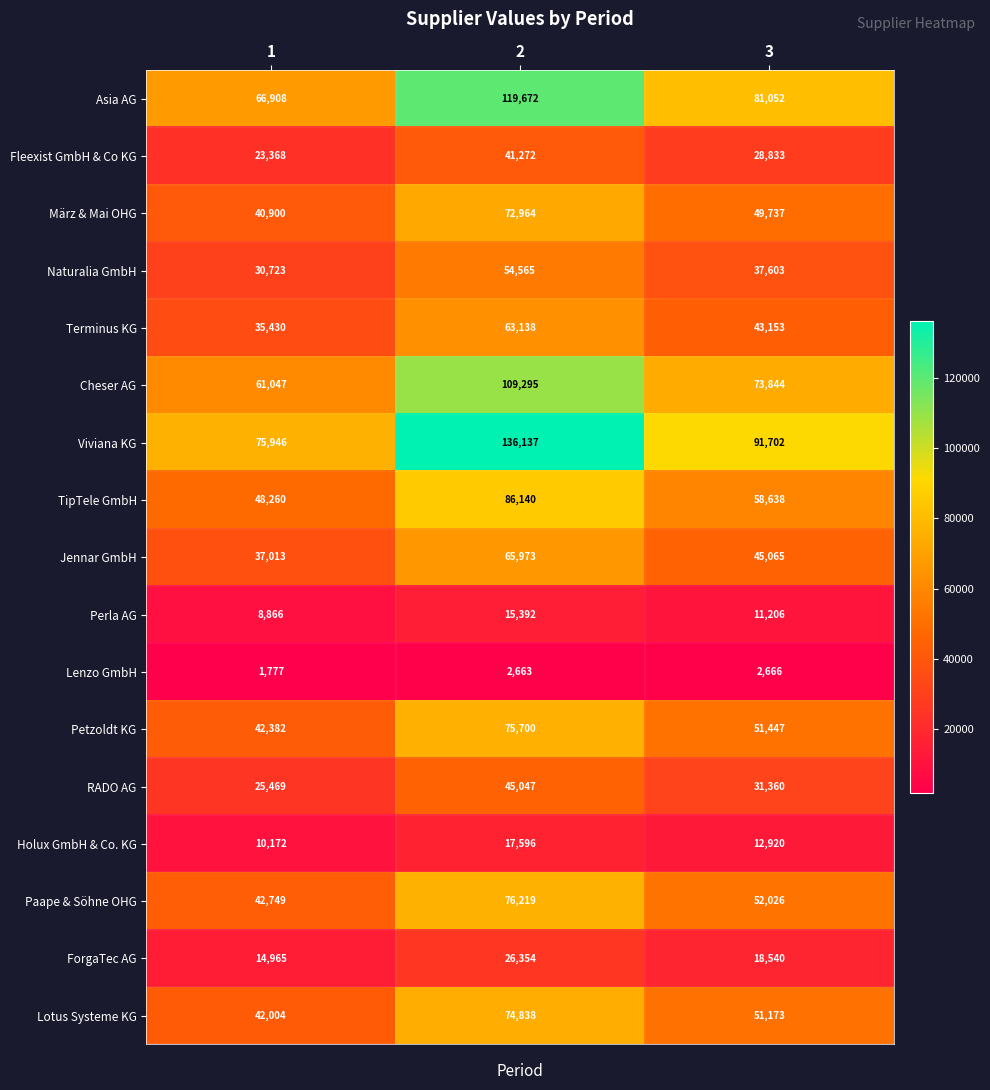

How many Cheser AG values are between 61047 and 109295?

3